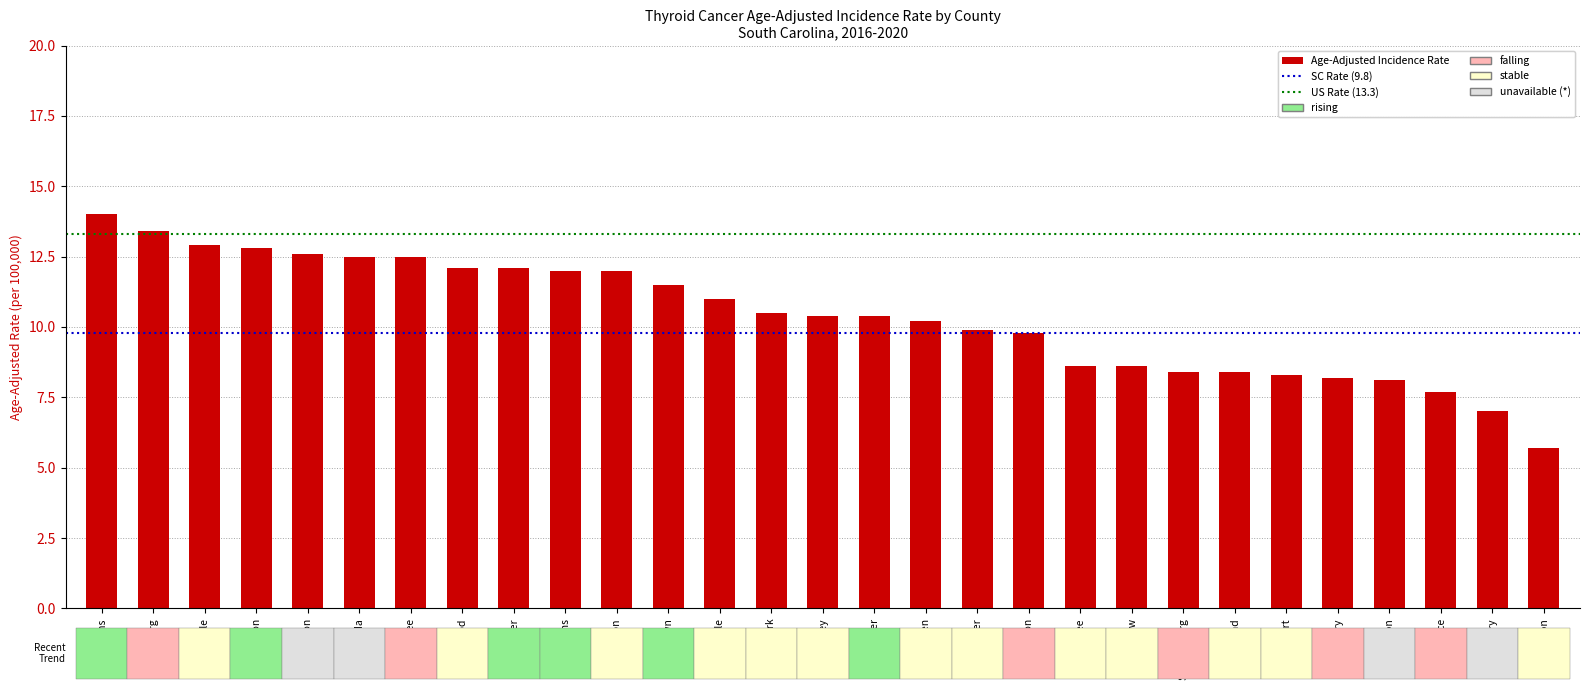

Is it true that the value at Charleston is 9.8?

True